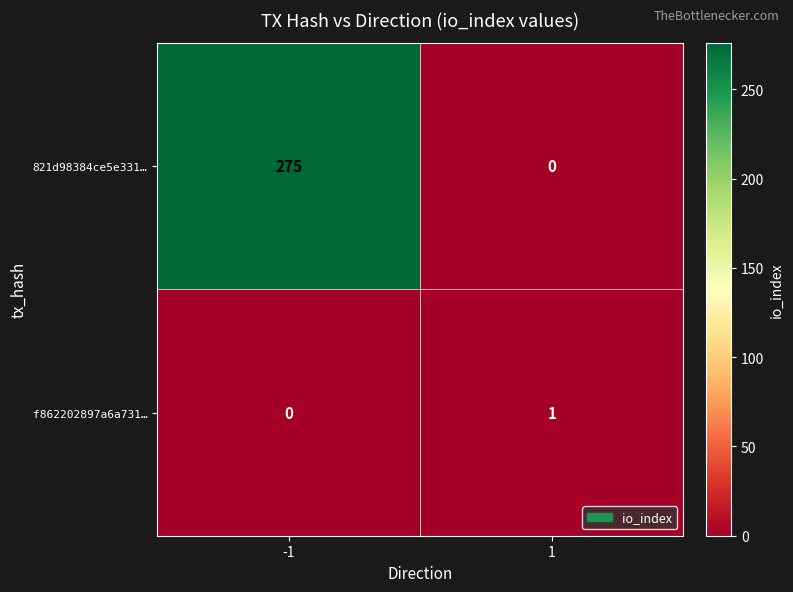

How many categories are shown in the chart?

2